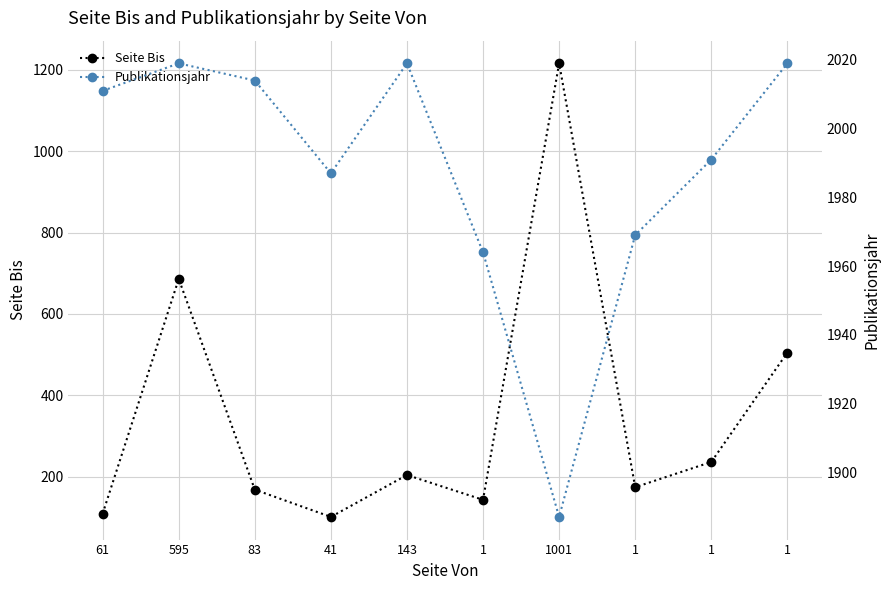

Count the number of data series in this chart.

2